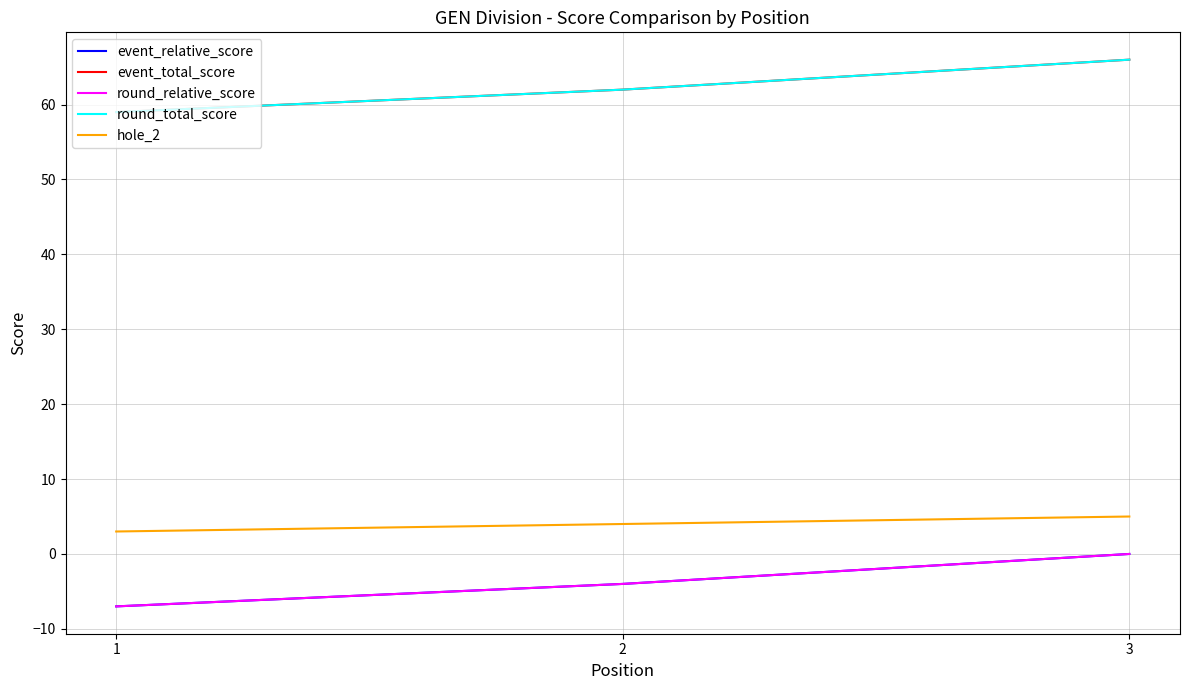

What is the sum of all event_relative_score values?

-11